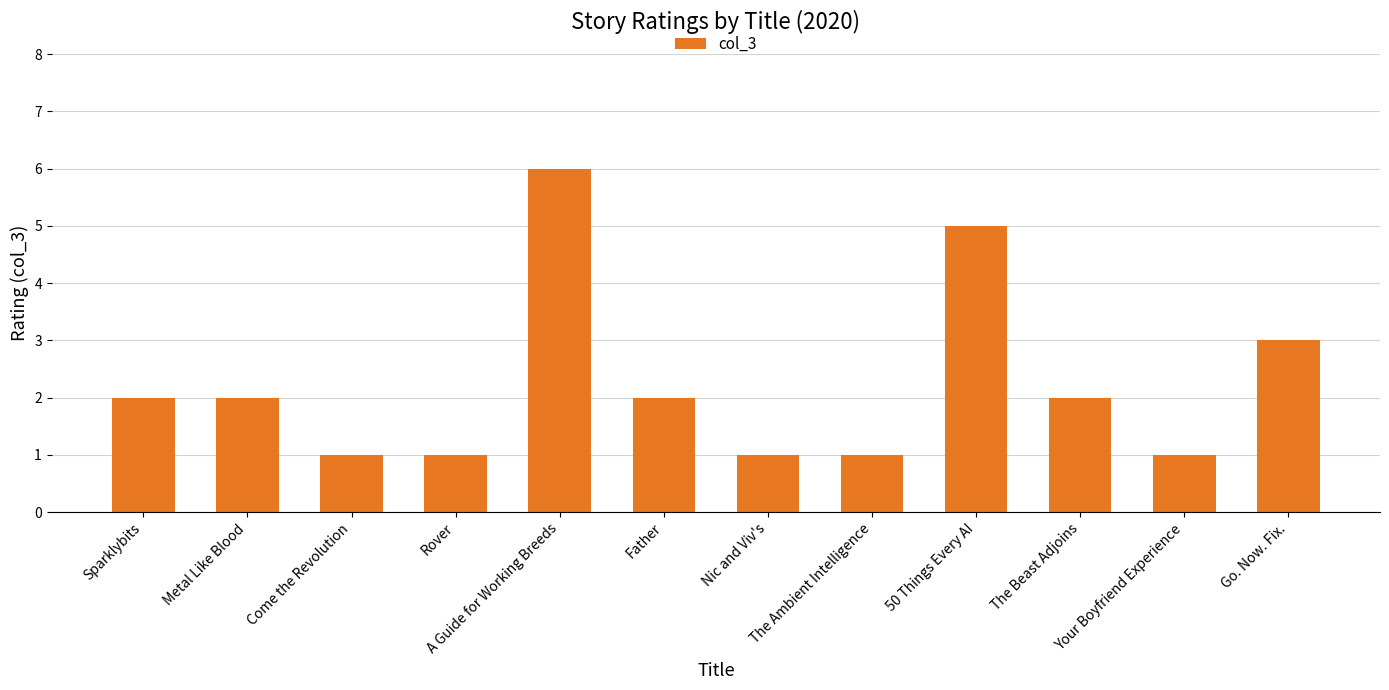

Reading left to right, what are all the values shown in this chart?

Sparklybits=2	Metal Like Blood=2	Come the Revolution=1	Rover=1	A Guide for Working Breeds=6	Father=2	Nic and Viv's=1	The Ambient Intelligence=1	50 Things Every AI=5	The Beast Adjoins=2	Your Boyfriend Experience=1	Go. Now. Fix.=3